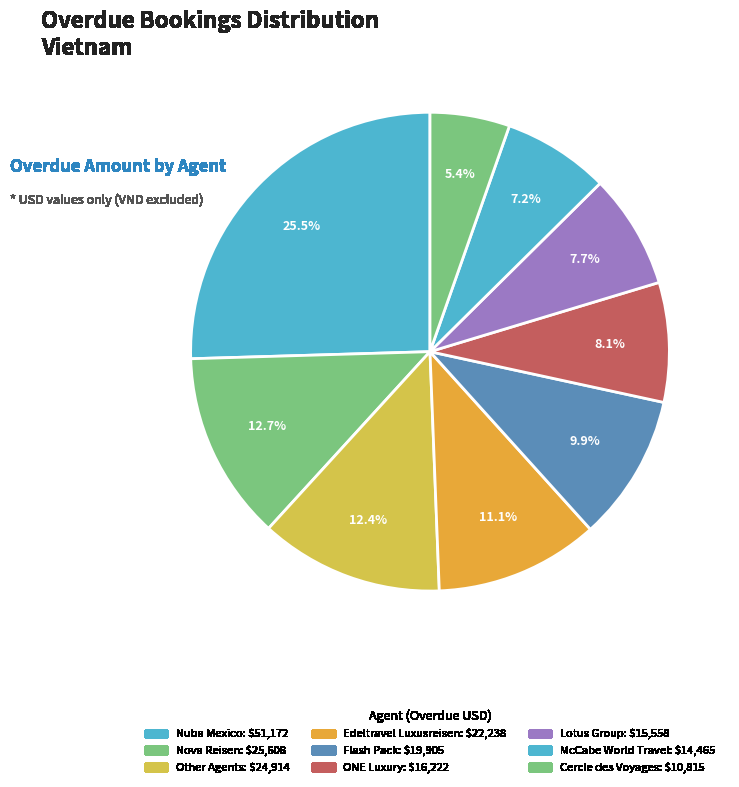

How many slices are in this pie chart?

9